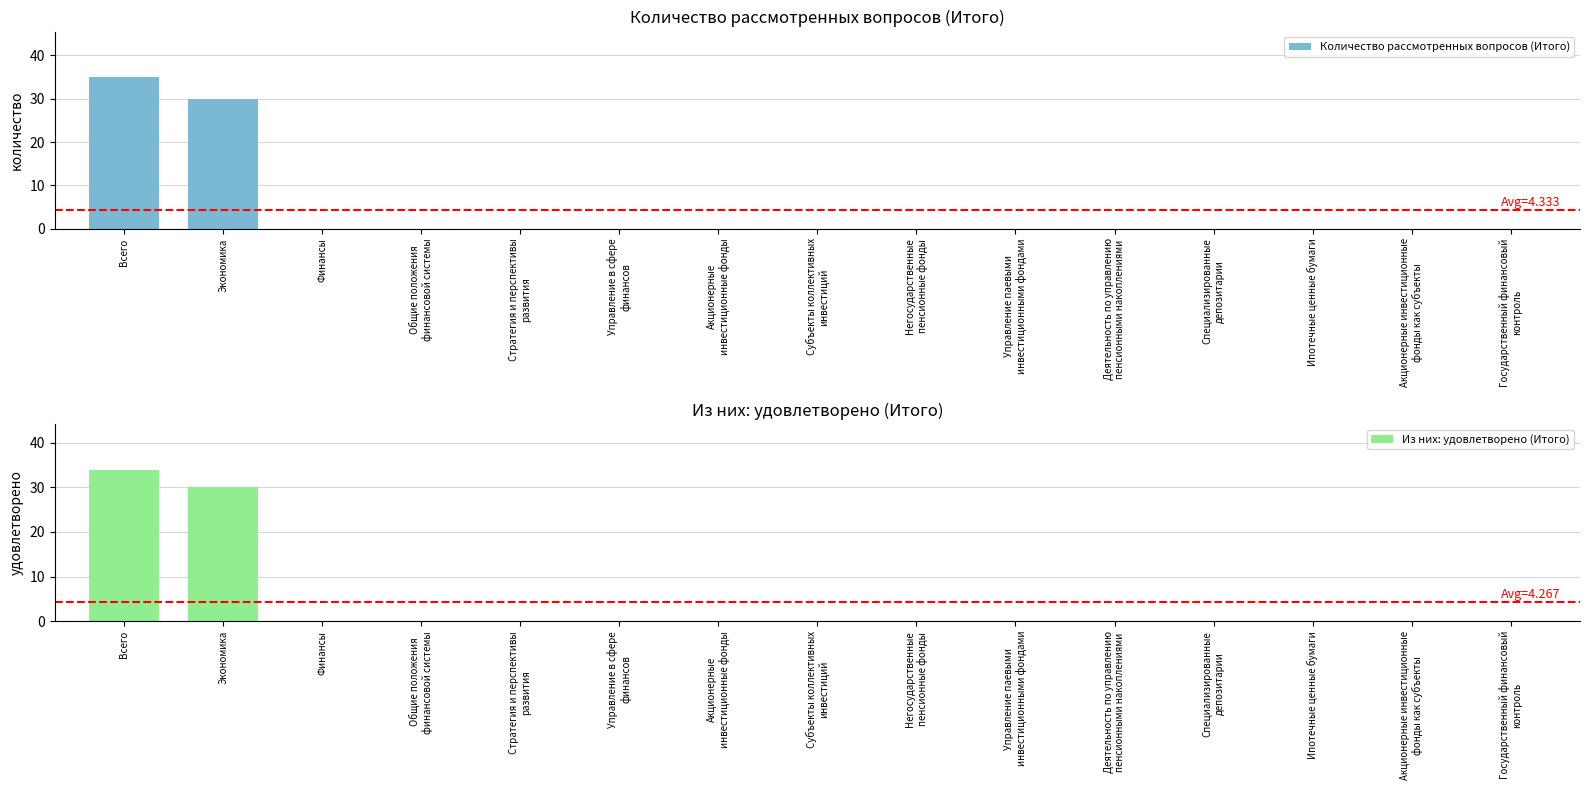

Reading right to left, list all the values displayed in this chart.

Количество рассмотренных вопросов (Итого): 0	0	0	0	0	0	0	0	0	0	0	0	0	30	35
Из них: удовлетворено (Итого): 0	0	0	0	0	0	0	0	0	0	0	0	0	30	34